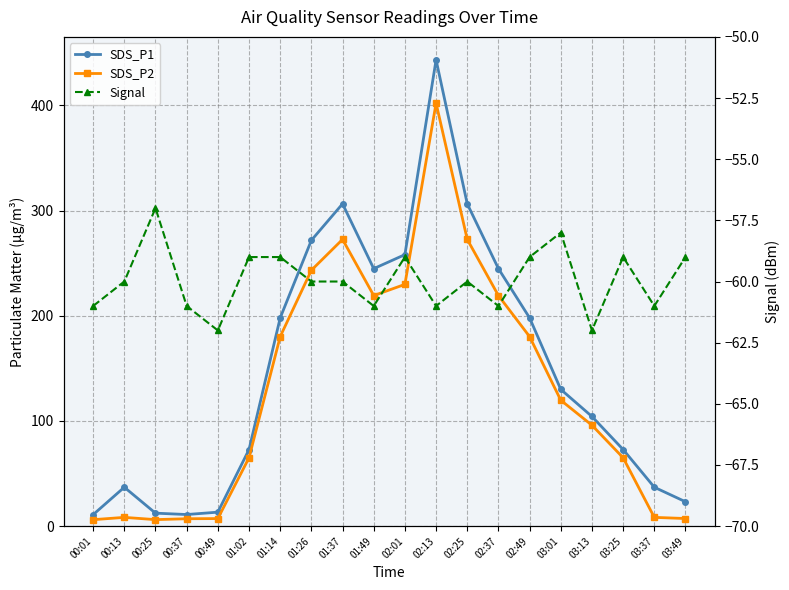

True or false: SDS_P2 and Signal intersect in this chart.

False